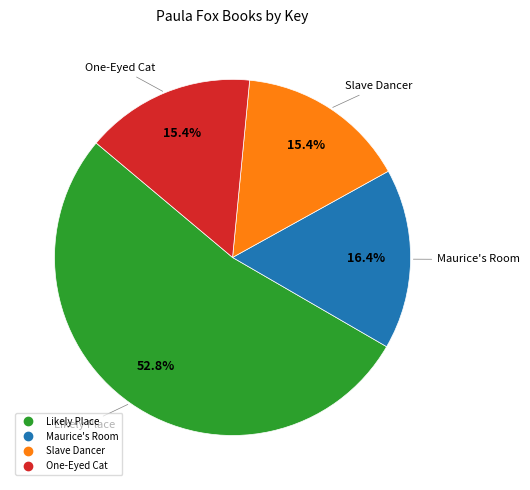

Which category has the biggest portion of the pie?

Likely Place